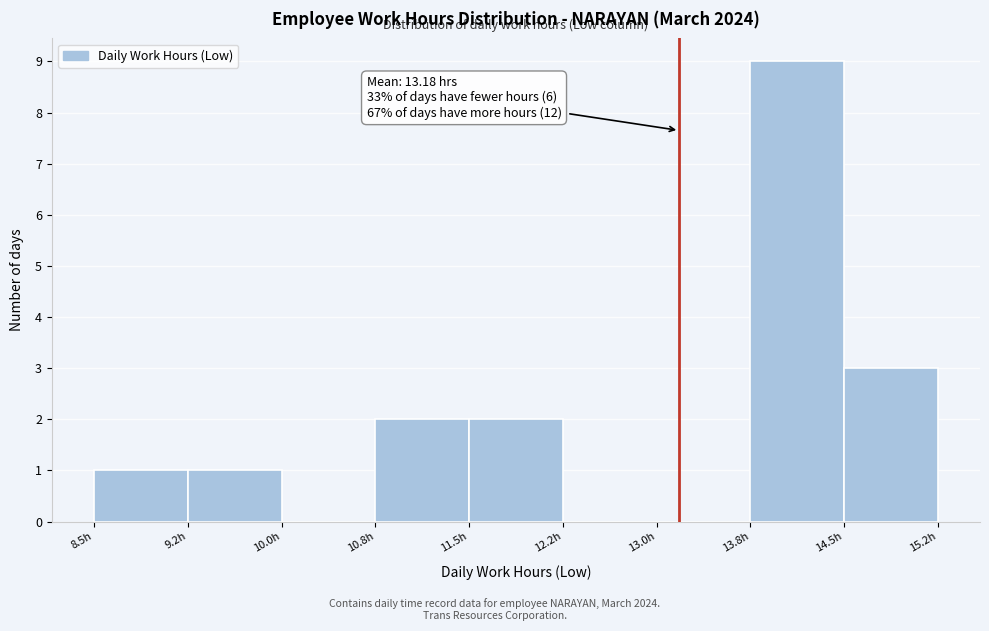

Over which range of the x-axis is the bar tallest?

13.75 to 14.50